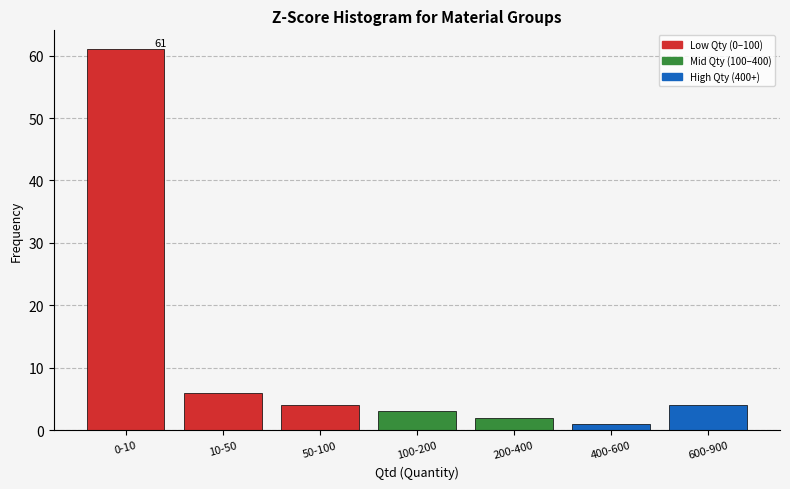

Reading left to right, what are all the values shown in this chart?

61	6	4	3	2	1	4